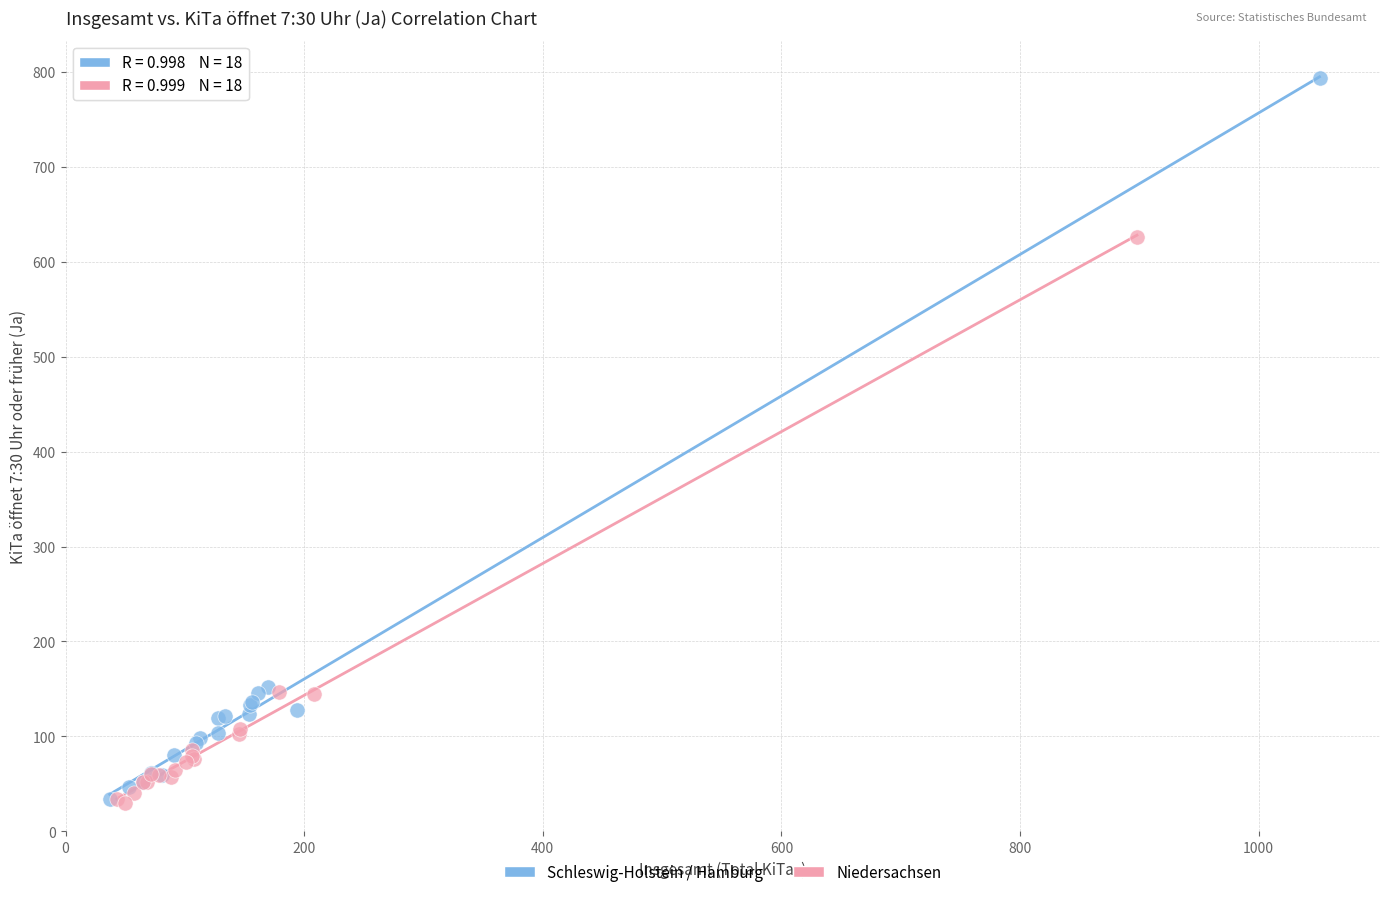

Which series has the largest Y range (max minus min)?

Schleswig-Holstein / Hamburg